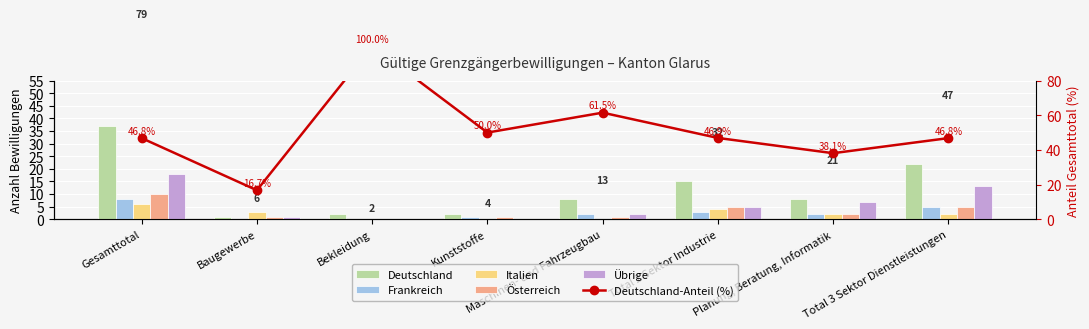

Count the number of categories in the chart.

8